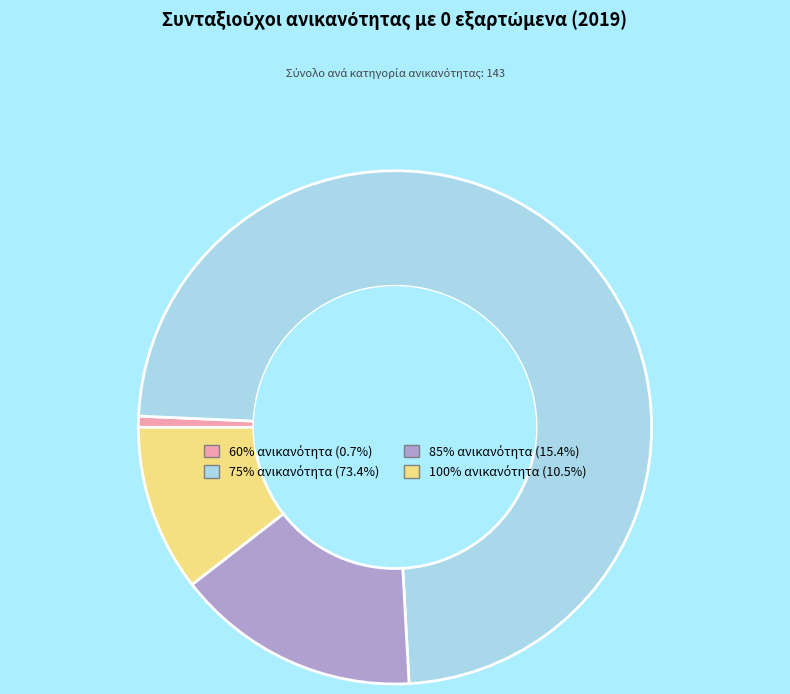

How many slices are in this pie chart?

4